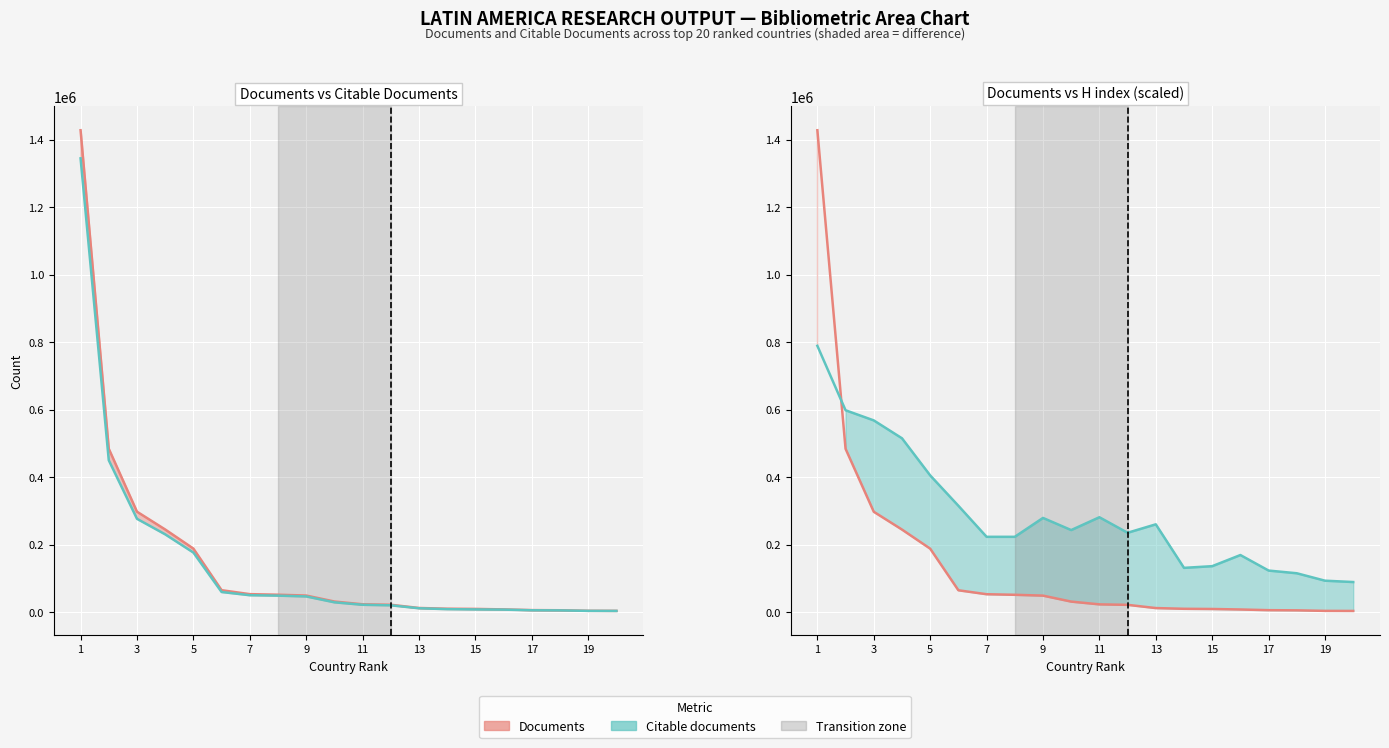

Which has a higher value, 10 or 14?

10